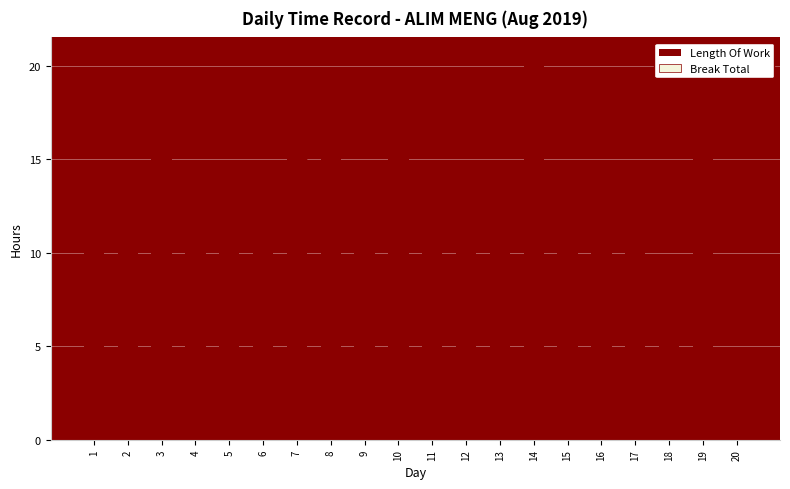

Count the number of data series in this chart.

1